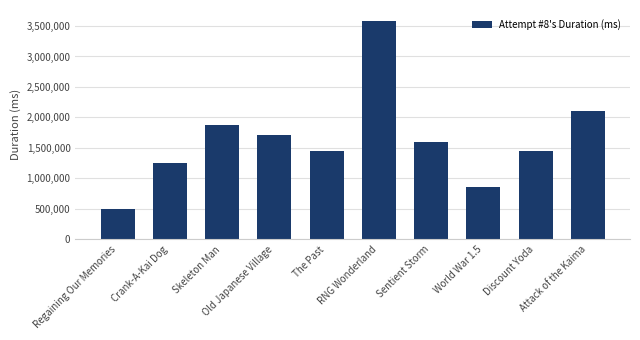

What is the change in value from Skeleton Man to The Past?

-431243